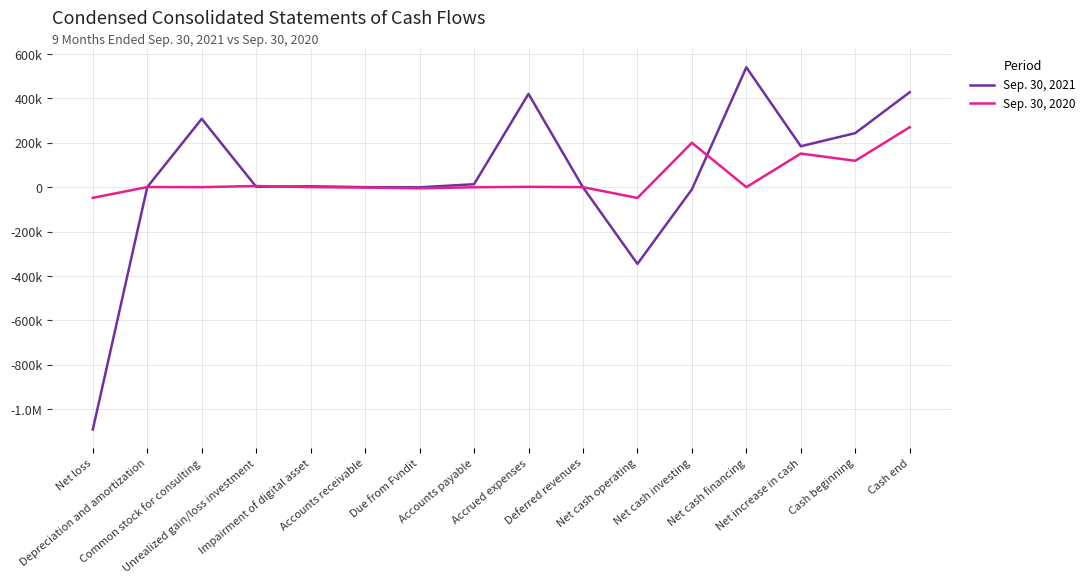

What position from the left is Net cash financing?

13